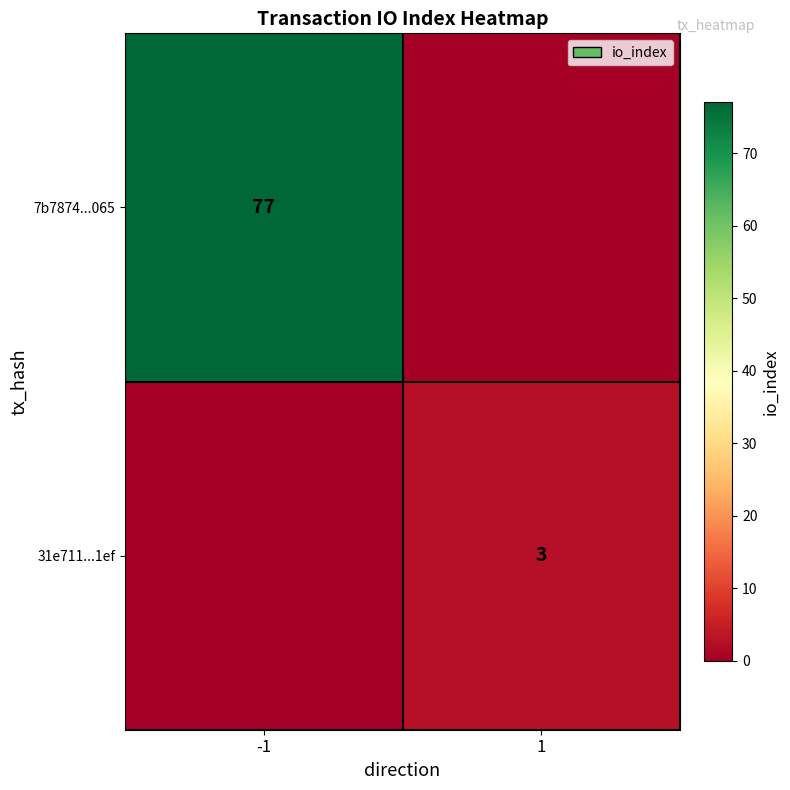

The 31e711...1ef series shows 1 at 1. True or false?

False